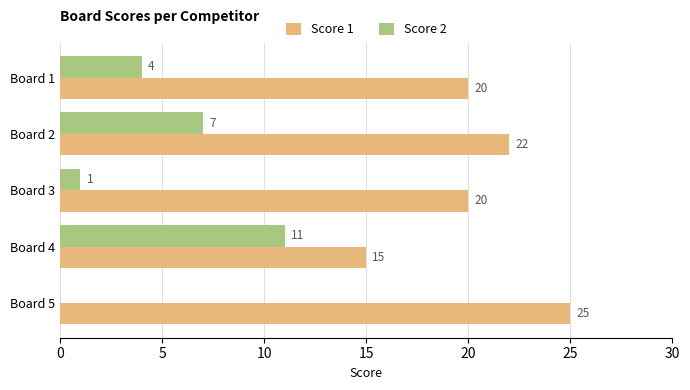

What is the sum of all Score 2 values?

23